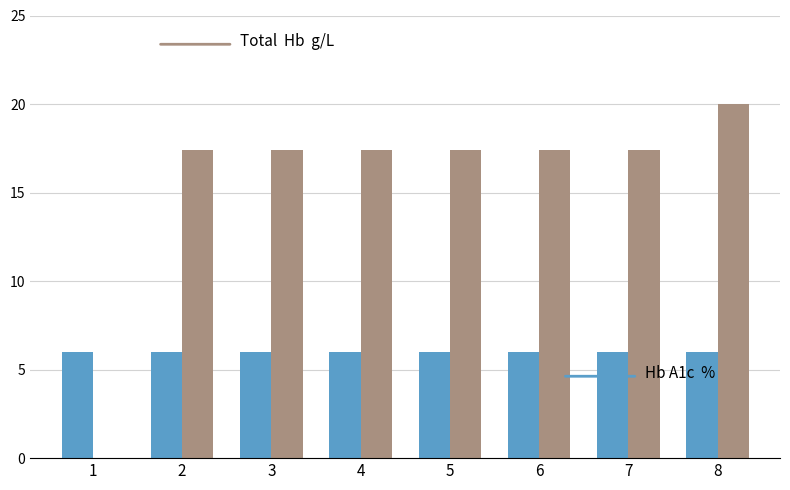

At which category is the sum across all series the highest?

8